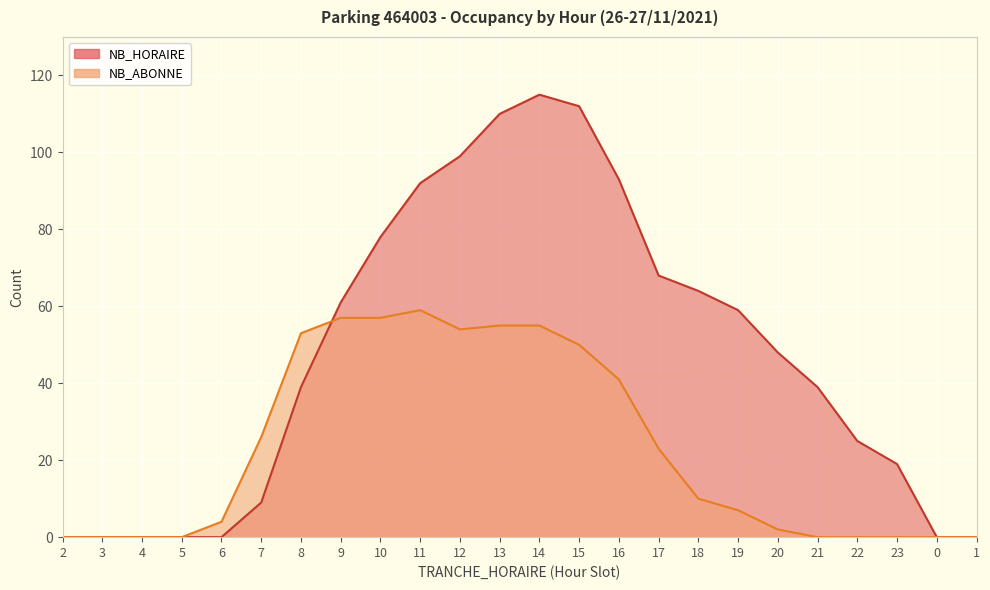

True or false: NB_HORAIRE has more than 1 points higher than both neighbors.

False